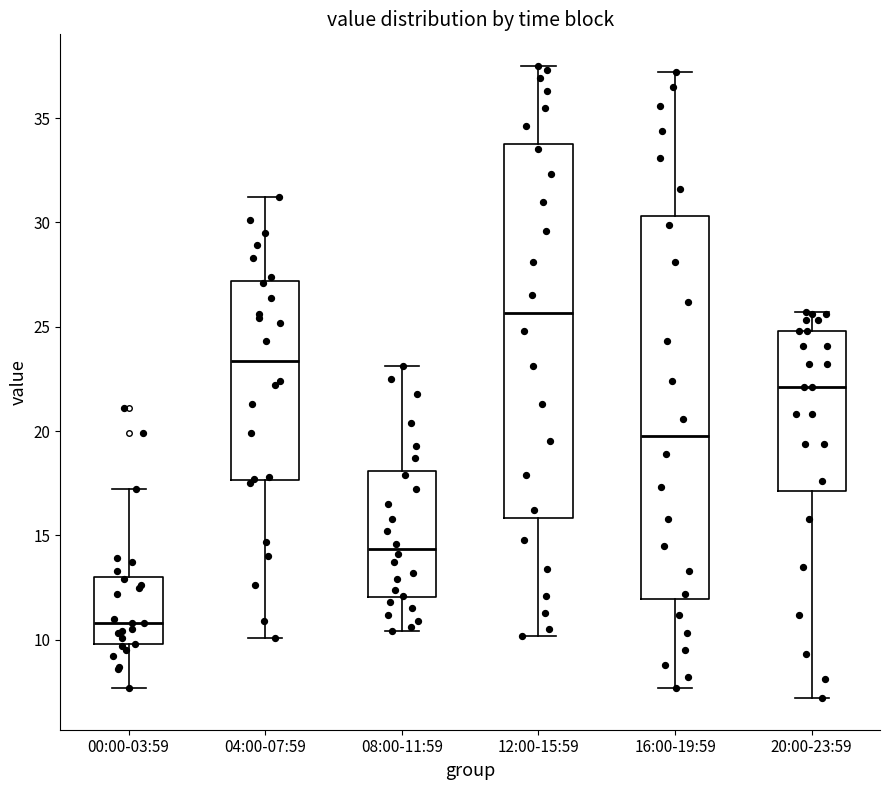

Where does the median line of the box for 12:00-15:59 sit on the y-axis? The values are not printed on the chart, so give them approximately, as read against the axis.

25.5